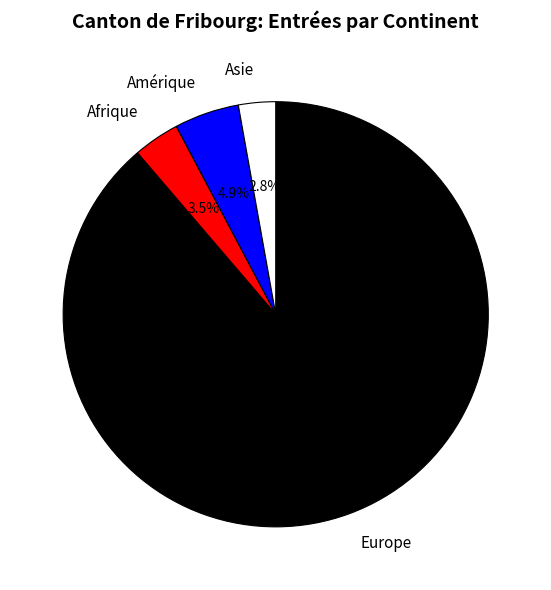

How many slices are in this pie chart?

4